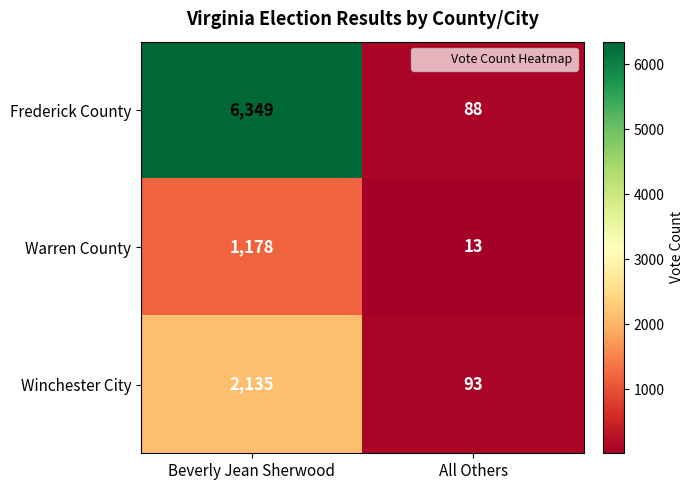

Reading left to right, extract all data points from this chart.

Frederick County: Beverly Jean Sherwood=6349	All Others=88
Warren County: Beverly Jean Sherwood=1178	All Others=13
Winchester City: Beverly Jean Sherwood=2135	All Others=93